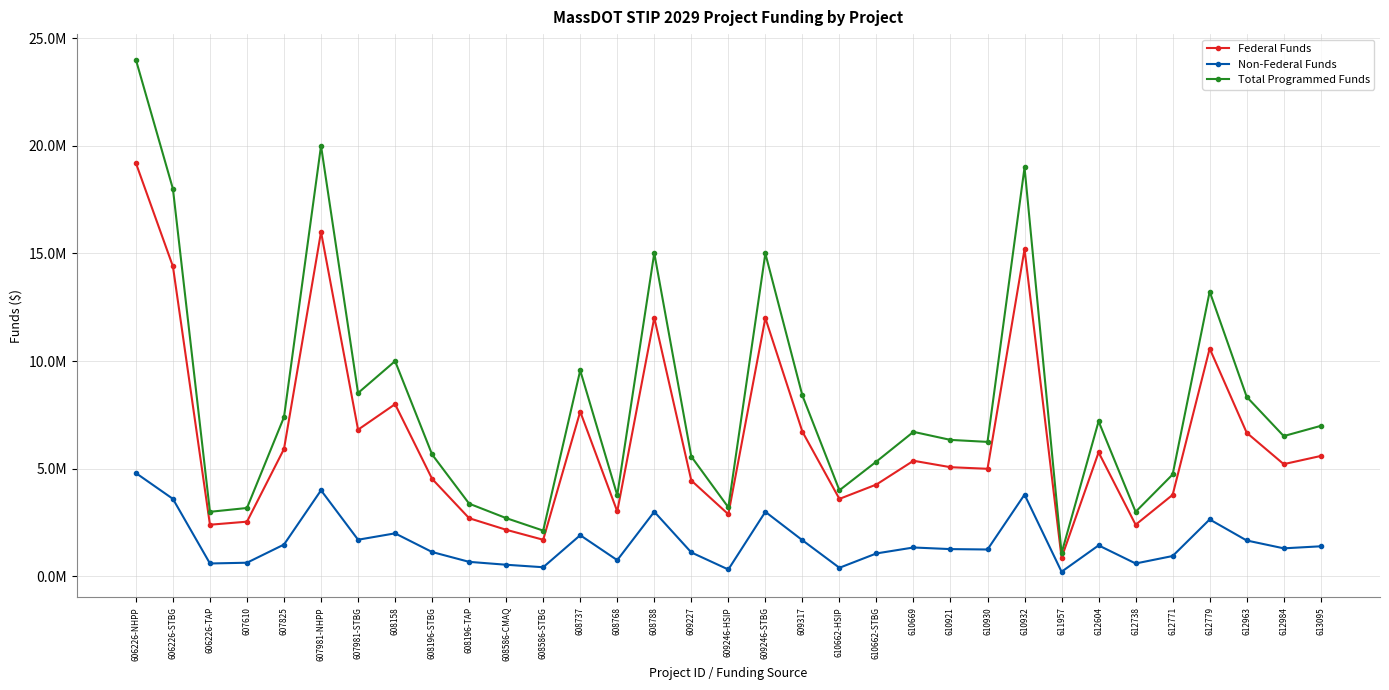

At which category is the sum across all series the highest?

606226-NHPP